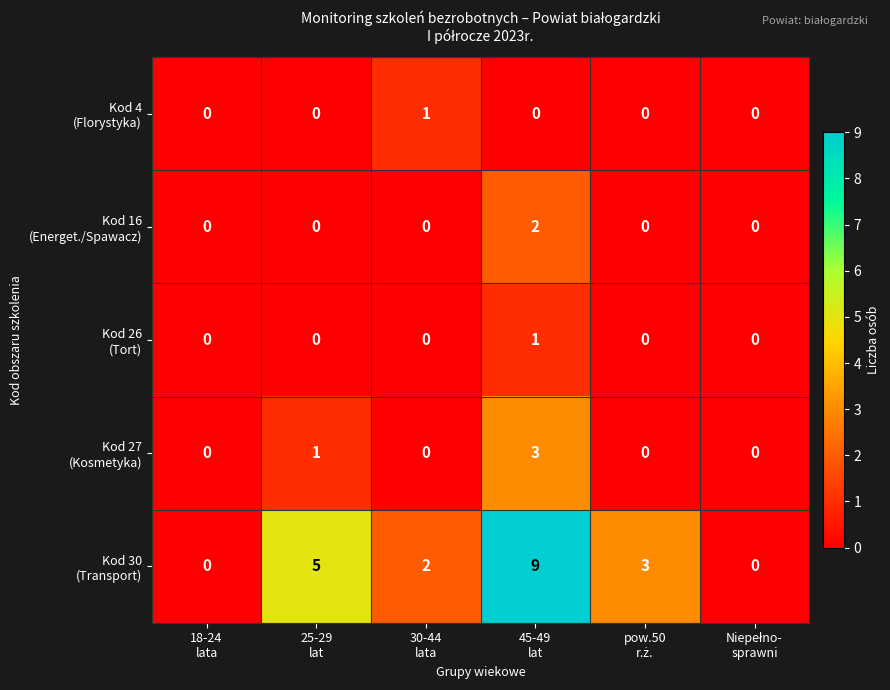

What is the greatest value displayed?

9